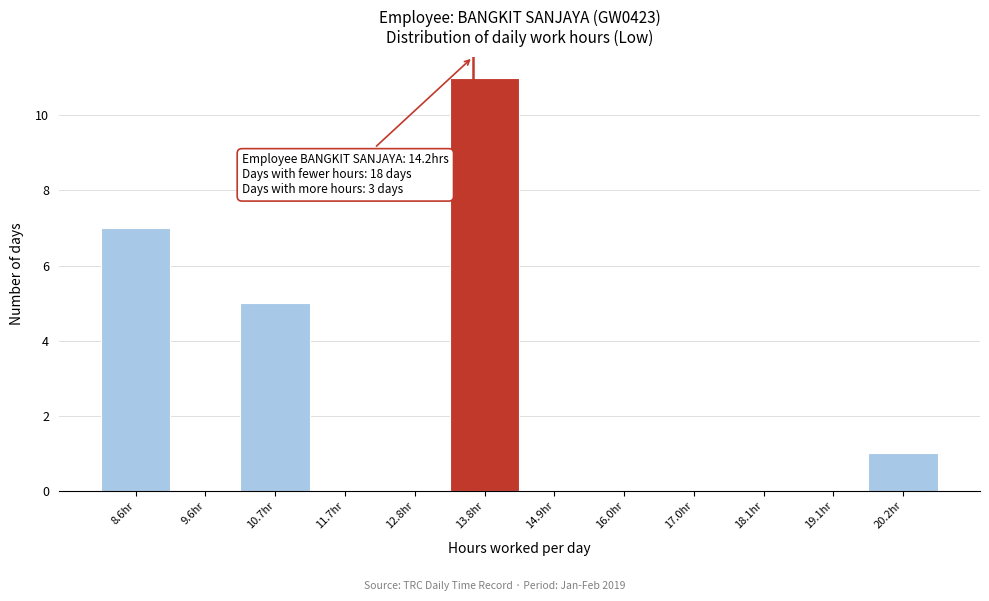

Reading right to left, list all the values displayed in this chart.

20.2hr=1	19.1hr=0	18.1hr=0	17.0hr=0	16.0hr=0	14.9hr=0	13.8hr=11	12.8hr=0	11.7hr=0	10.7hr=5	9.6hr=0	8.6hr=7